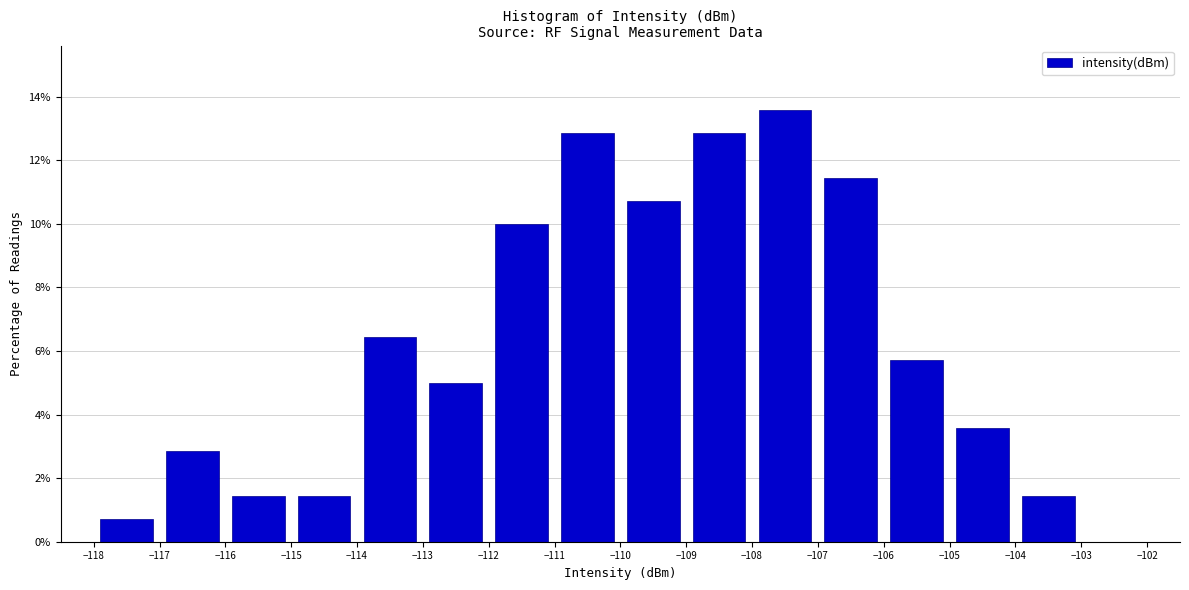

Over which range of the x-axis is the bar tallest?

-108 to -107